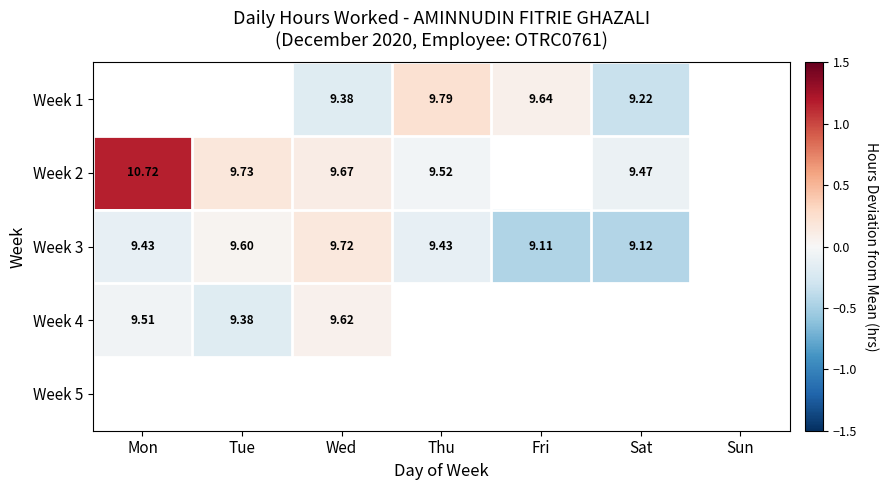

Which series has the widest spread of values?

Week 2